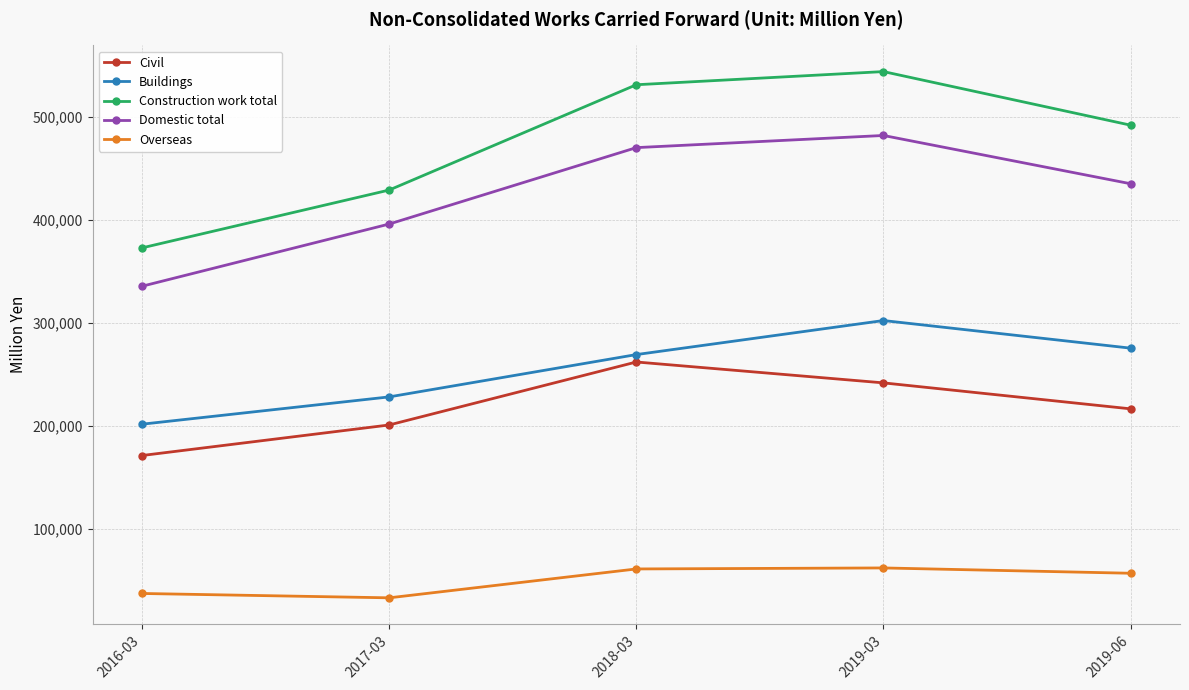

Which series has the largest total across all categories?

Construction work total